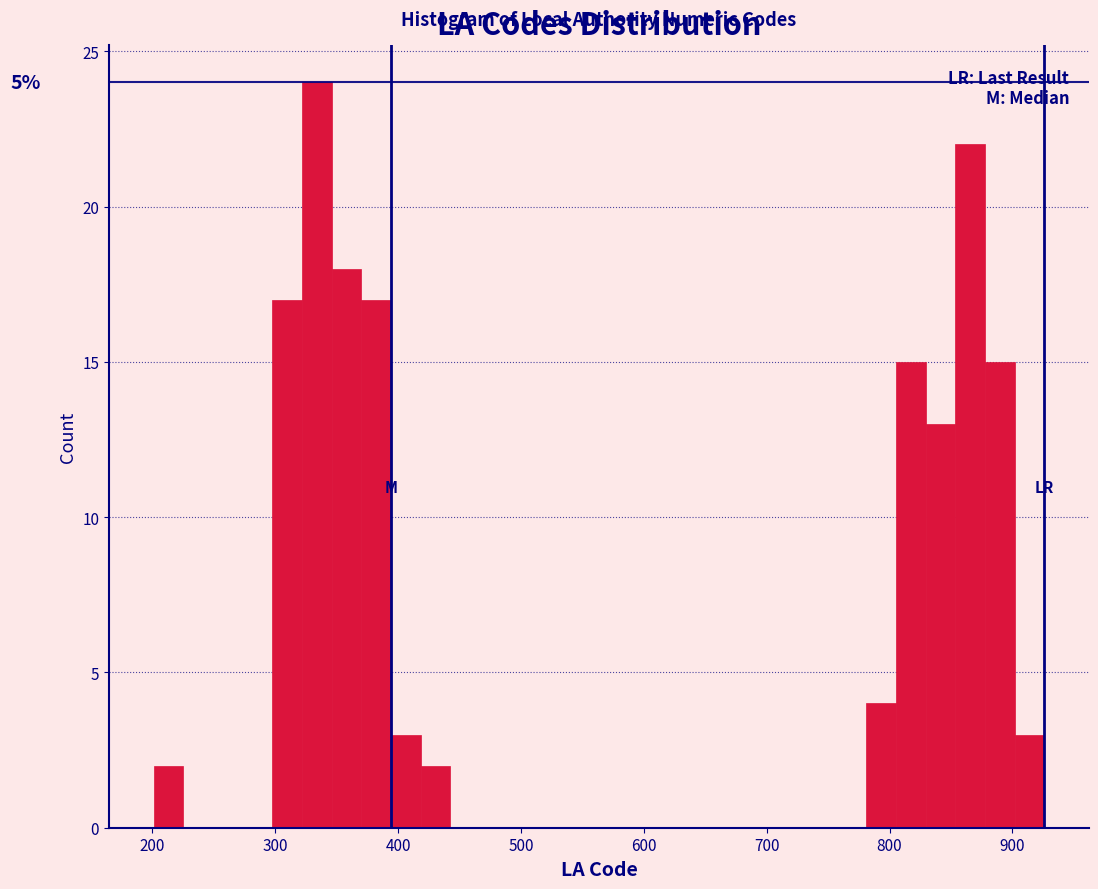

Around what value on the x-axis is the tallest bar? Give the approximate position of its centre, as read against the axis.

330